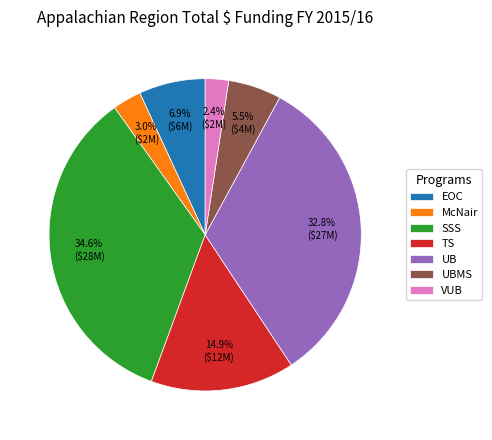

Which has a higher value, SSS or McNair?

SSS